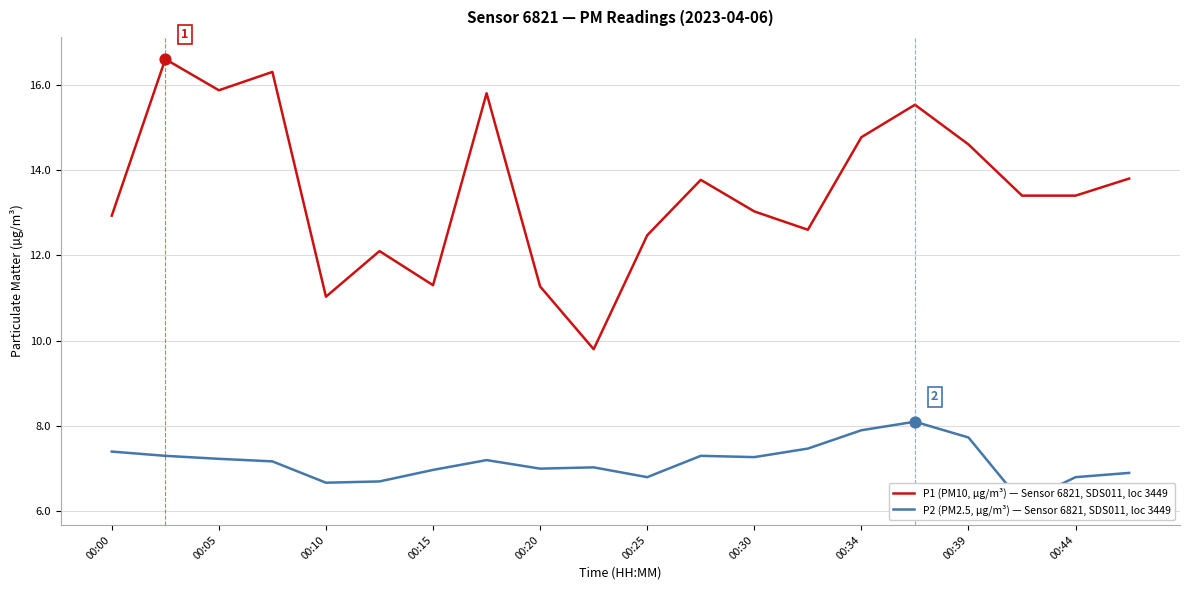

The P1 (PM10, µg/m³) — Sensor 6821, SDS011, loc 3449 series shows 14.6 at 00:39. True or false?

True